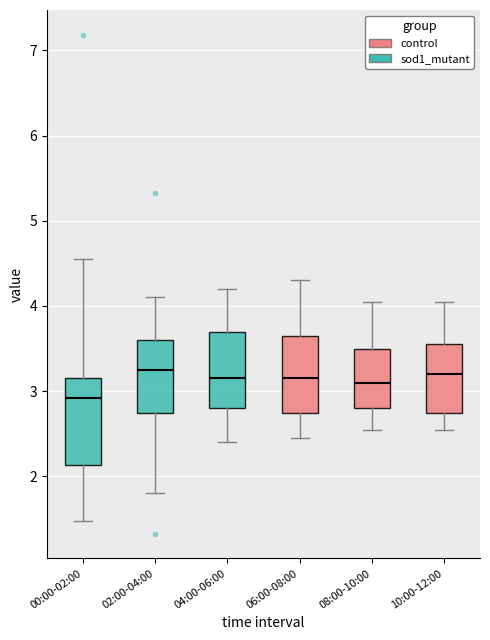

Which box has the lowest median line?

00:00-02:00